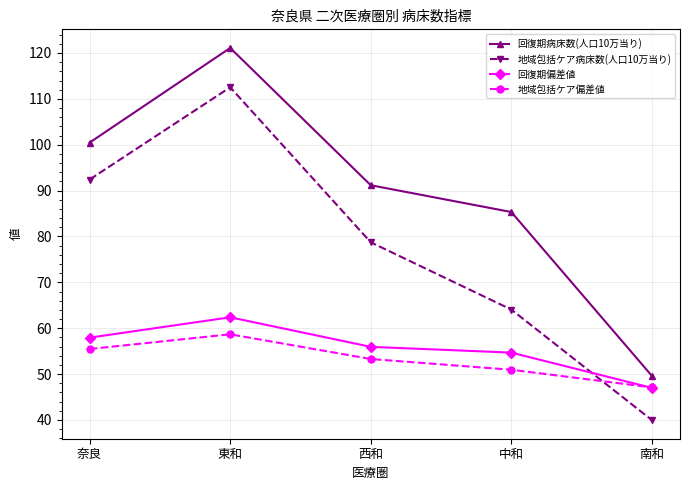

Reading left to right, transcribe all the data shown in this chart.

回復期病床数(人口10万当り): 奈良=100.5	東和=121.1	西和=91.2	中和=85.3	南和=49.6
地域包括ケア病床数(人口10万当り): 奈良=92.4	東和=112.5	西和=78.7	中和=64.1	南和=40.0
回復期偏差値: 奈良=57.9	東和=62.4	西和=55.9	中和=54.7	南和=47.0
地域包括ケア偏差値: 奈良=55.5	東和=58.7	西和=53.3	中和=50.9	南和=47.1